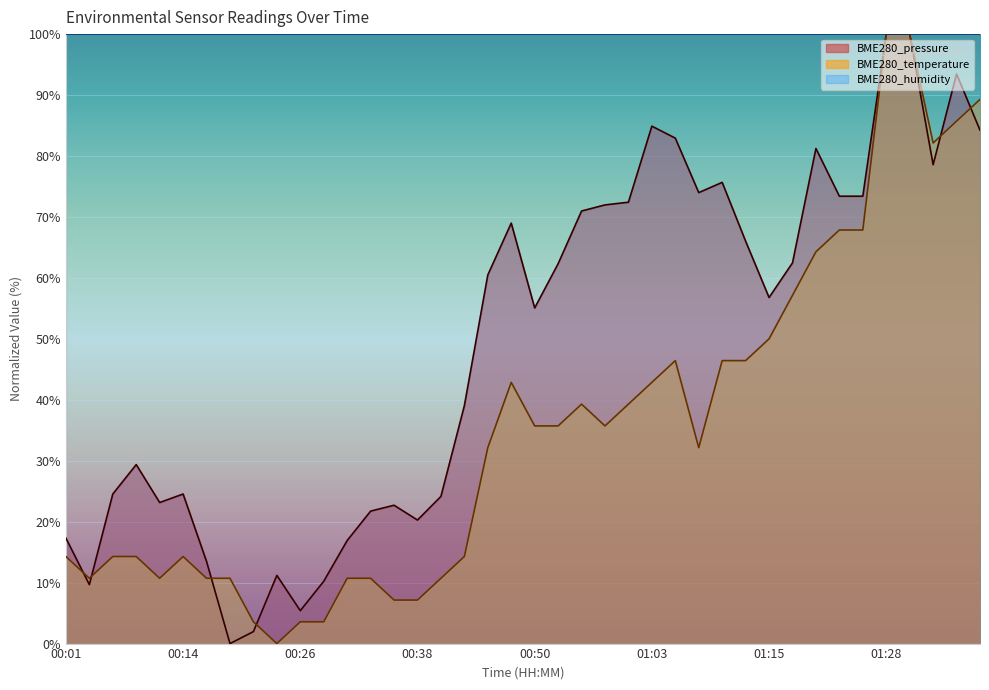

List the series in order of their overall mean, highest first.

BME280_humidity, BME280_pressure, BME280_temperature